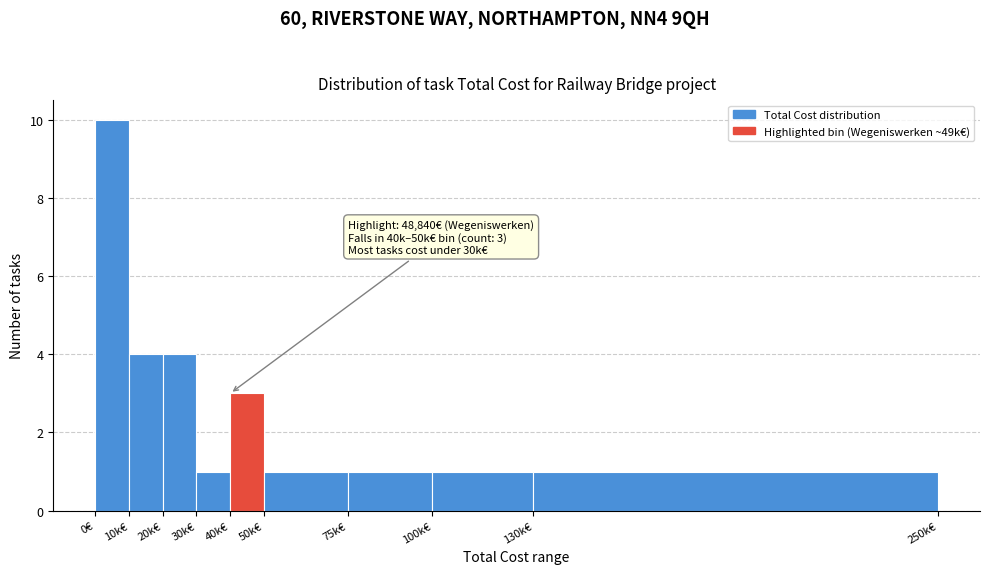

Reading left to right, transcribe all the data shown in this chart.

0€=10	10k€=4	20k€=4	30k€=1	40k€=3	50k€=1	75k€=1	100k€=1	130k€=1